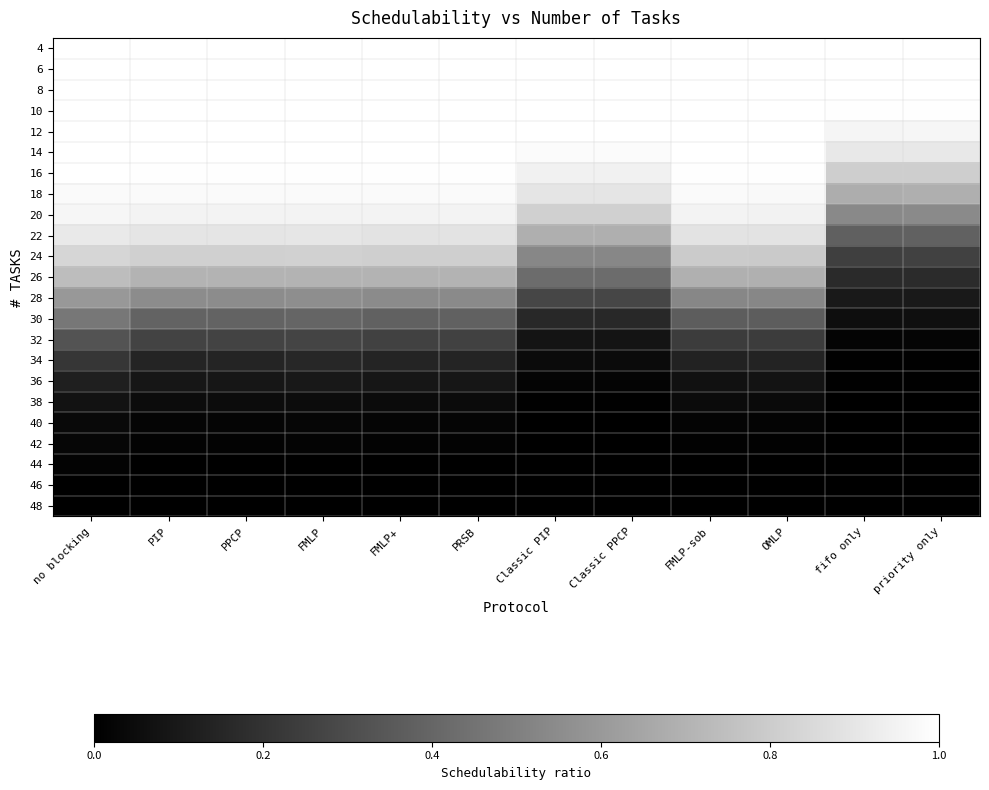

Reading left to right, extract all data points from this chart.

4: no blocking=1.0	PIP=1.0	PPCP=1.0	FMLP=1.0	FMLP+=1.0	PRSB=1.0	Classic PIP=1.0	Classic PPCP=1.0	FMLP-sob=1.0	OMLP=1.0	fifo only=1.0	priority only=1.0
6: no blocking=1.0	PIP=1.0	PPCP=1.0	FMLP=1.0	FMLP+=1.0	PRSB=1.0	Classic PIP=1.0	Classic PPCP=1.0	FMLP-sob=1.0	OMLP=1.0	fifo only=1.0	priority only=1.0
8: no blocking=1.0	PIP=1.0	PPCP=1.0	FMLP=1.0	FMLP+=1.0	PRSB=1.0	Classic PIP=1.0	Classic PPCP=1.0	FMLP-sob=1.0	OMLP=1.0	fifo only=1.0	priority only=1.0
10: no blocking=1.0	PIP=1.0	PPCP=1.0	FMLP=1.0	FMLP+=1.0	PRSB=1.0	Classic PIP=1.0	Classic PPCP=1.0	FMLP-sob=1.0	OMLP=1.0	fifo only=1.0	priority only=1.0
12: no blocking=1.0	PIP=1.0	PPCP=1.0	FMLP=1.0	FMLP+=1.0	PRSB=1.0	Classic PIP=1.0	Classic PPCP=1.0	FMLP-sob=1.0	OMLP=1.0	fifo only=1.0	priority only=1.0
14: no blocking=1.0	PIP=1.0	PPCP=1.0	FMLP=1.0	FMLP+=1.0	PRSB=1.0	Classic PIP=1.0	Classic PPCP=1.0	FMLP-sob=1.0	OMLP=1.0	fifo only=0.9	priority only=0.9
16: no blocking=1.0	PIP=1.0	PPCP=1.0	FMLP=1.0	FMLP+=1.0	PRSB=1.0	Classic PIP=0.9	Classic PPCP=0.9	FMLP-sob=1.0	OMLP=1.0	fifo only=0.8	priority only=0.8
18: no blocking=1.0	PIP=1.0	PPCP=1.0	FMLP=1.0	FMLP+=1.0	PRSB=1.0	Classic PIP=0.9	Classic PPCP=0.9	FMLP-sob=1.0	OMLP=1.0	fifo only=0.7	priority only=0.7
20: no blocking=1.0	PIP=1.0	PPCP=1.0	FMLP=1.0	FMLP+=1.0	PRSB=1.0	Classic PIP=0.8	Classic PPCP=0.8	FMLP-sob=1.0	OMLP=0.9	fifo only=0.5	priority only=0.5
22: no blocking=0.9	PIP=0.9	PPCP=0.9	FMLP=0.9	FMLP+=0.9	PRSB=0.9	Classic PIP=0.7	Classic PPCP=0.7	FMLP-sob=0.9	OMLP=0.9	fifo only=0.4	priority only=0.4
24: no blocking=0.8	PIP=0.8	PPCP=0.8	FMLP=0.8	FMLP+=0.8	PRSB=0.8	Classic PIP=0.5	Classic PPCP=0.5	FMLP-sob=0.8	OMLP=0.8	fifo only=0.2	priority only=0.3
26: no blocking=0.7	PIP=0.7	PPCP=0.7	FMLP=0.7	FMLP+=0.7	PRSB=0.7	Classic PIP=0.4	Classic PPCP=0.4	FMLP-sob=0.7	OMLP=0.7	fifo only=0.2	priority only=0.2
28: no blocking=0.6	PIP=0.6	PPCP=0.6	FMLP=0.6	FMLP+=0.5	PRSB=0.5	Classic PIP=0.3	Classic PPCP=0.3	FMLP-sob=0.5	OMLP=0.5	fifo only=0.1	priority only=0.1
30: no blocking=0.5	PIP=0.4	PPCP=0.4	FMLP=0.4	FMLP+=0.4	PRSB=0.4	Classic PIP=0.2	Classic PPCP=0.2	FMLP-sob=0.4	OMLP=0.4	fifo only=0.1	priority only=0.1
32: no blocking=0.3	PIP=0.3	PPCP=0.3	FMLP=0.3	FMLP+=0.3	PRSB=0.3	Classic PIP=0.1	Classic PPCP=0.1	FMLP-sob=0.2	OMLP=0.2	fifo only=0.0	priority only=0.0
34: no blocking=0.2	PIP=0.1	PPCP=0.1	FMLP=0.2	FMLP+=0.1	PRSB=0.1	Classic PIP=0.0	Classic PPCP=0.0	FMLP-sob=0.1	OMLP=0.1	fifo only=0.0	priority only=0.0
36: no blocking=0.1	PIP=0.1	PPCP=0.1	FMLP=0.1	FMLP+=0.1	PRSB=0.1	Classic PIP=0.0	Classic PPCP=0.0	FMLP-sob=0.1	OMLP=0.1	fifo only=0.0	priority only=0.0
38: no blocking=0.1	PIP=0.0	PPCP=0.0	FMLP=0.0	FMLP+=0.0	PRSB=0.0	Classic PIP=0.0	Classic PPCP=0.0	FMLP-sob=0.0	OMLP=0.0	fifo only=0.0	priority only=0.0
40: no blocking=0.0	PIP=0.0	PPCP=0.0	FMLP=0.0	FMLP+=0.0	PRSB=0.0	Classic PIP=0.0	Classic PPCP=0.0	FMLP-sob=0.0	OMLP=0.0	fifo only=0.0	priority only=0.0
42: no blocking=0.0	PIP=0.0	PPCP=0.0	FMLP=0.0	FMLP+=0.0	PRSB=0.0	Classic PIP=0.0	Classic PPCP=0.0	FMLP-sob=0.0	OMLP=0.0	fifo only=0.0	priority only=0.0
44: no blocking=0.0	PIP=0.0	PPCP=0.0	FMLP=0.0	FMLP+=0.0	PRSB=0.0	Classic PIP=0.0	Classic PPCP=0.0	FMLP-sob=0.0	OMLP=0.0	fifo only=0.0	priority only=0.0
46: no blocking=0.0	PIP=0.0	PPCP=0.0	FMLP=0.0	FMLP+=0.0	PRSB=0.0	Classic PIP=0.0	Classic PPCP=0.0	FMLP-sob=0.0	OMLP=0.0	fifo only=0.0	priority only=0.0
48: no blocking=0.0	PIP=0.0	PPCP=0.0	FMLP=0.0	FMLP+=0.0	PRSB=0.0	Classic PIP=0.0	Classic PPCP=0.0	FMLP-sob=0.0	OMLP=0.0	fifo only=0.0	priority only=0.0